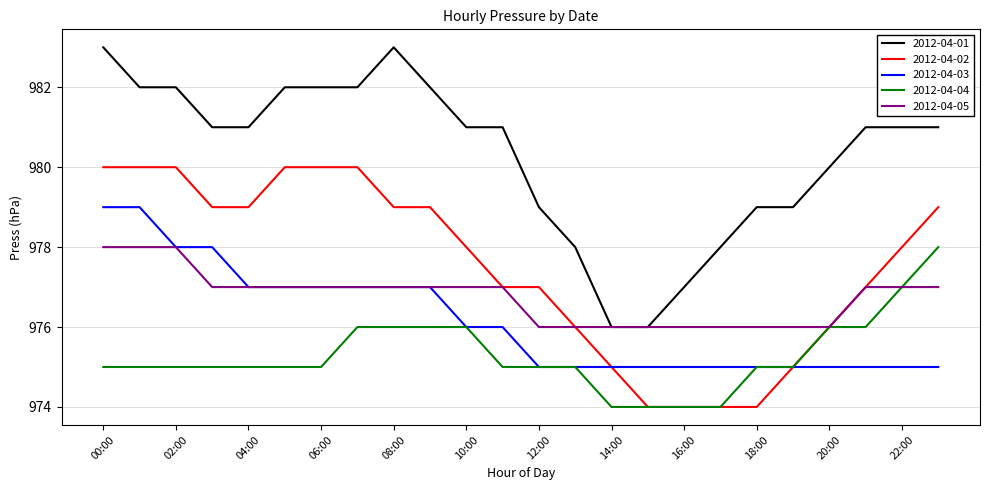

Which series has the largest total across all categories?

2012-04-01